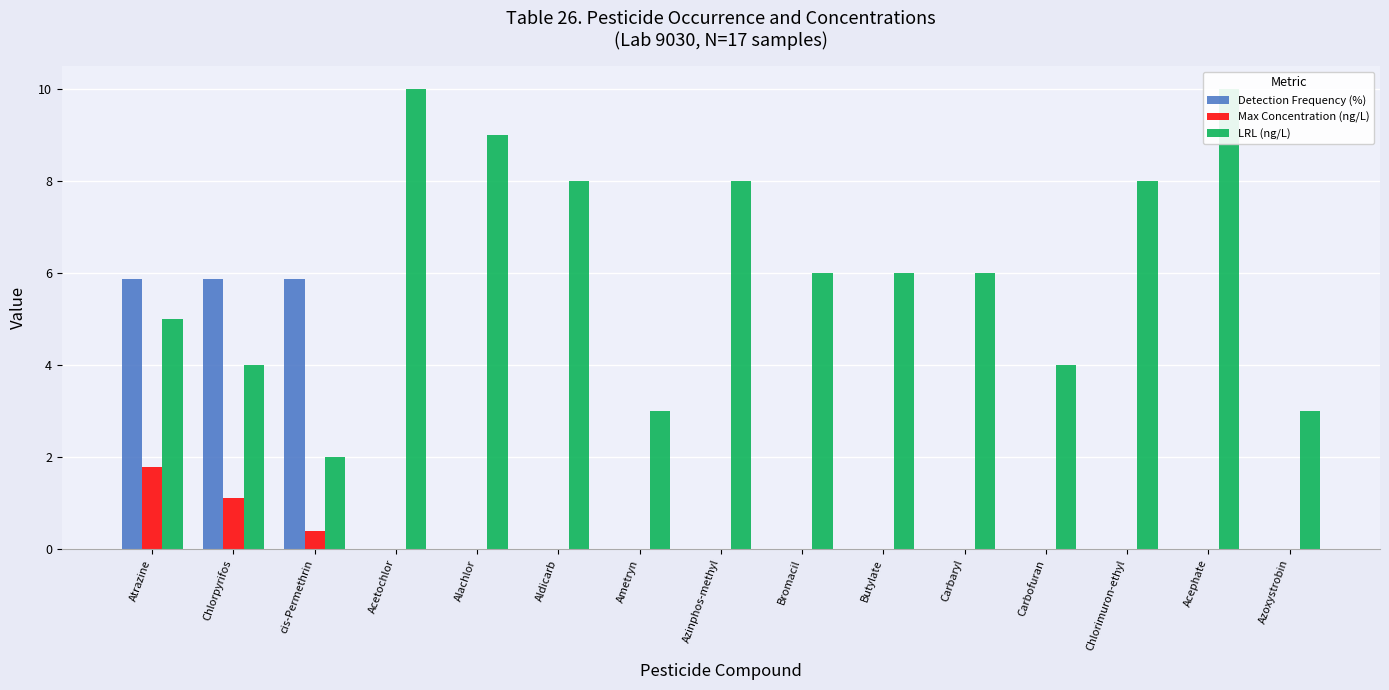

What is the average value of the Detection Frequency (%) series?

1.2